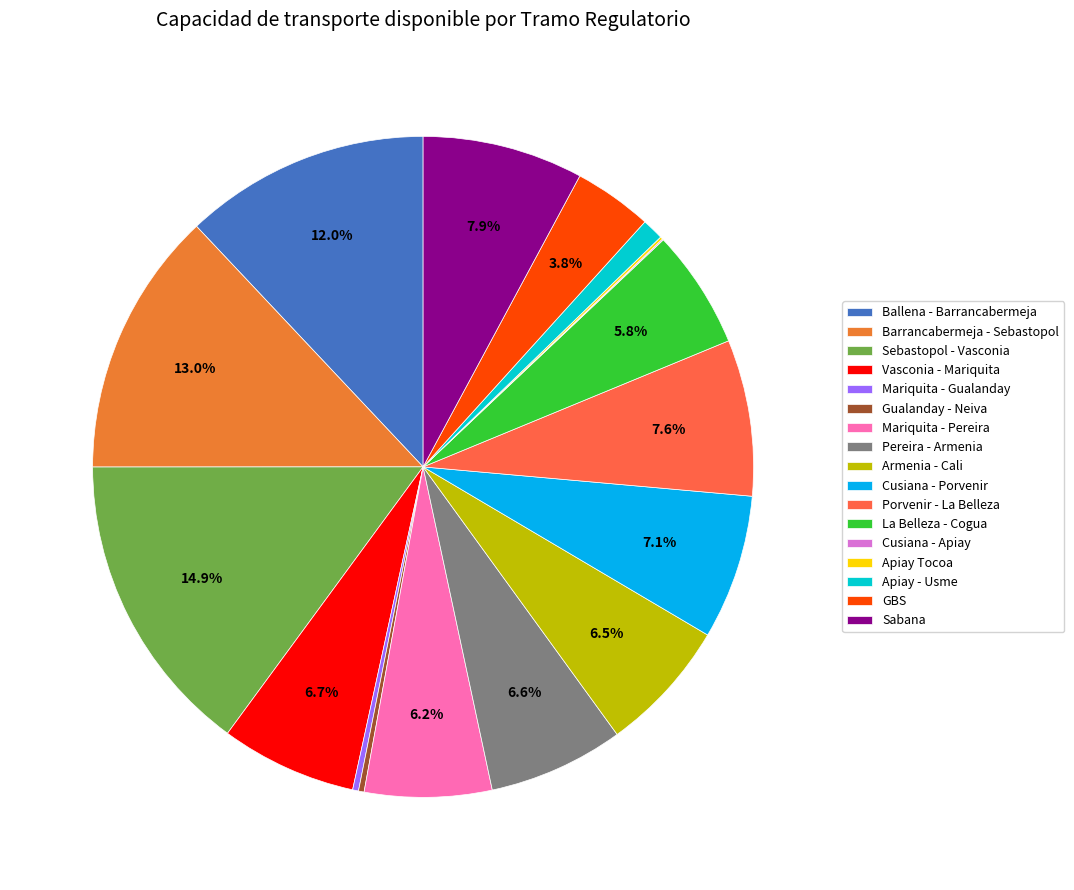

What is the change in value from Apiay - Usme to Sabana?

+98649.9